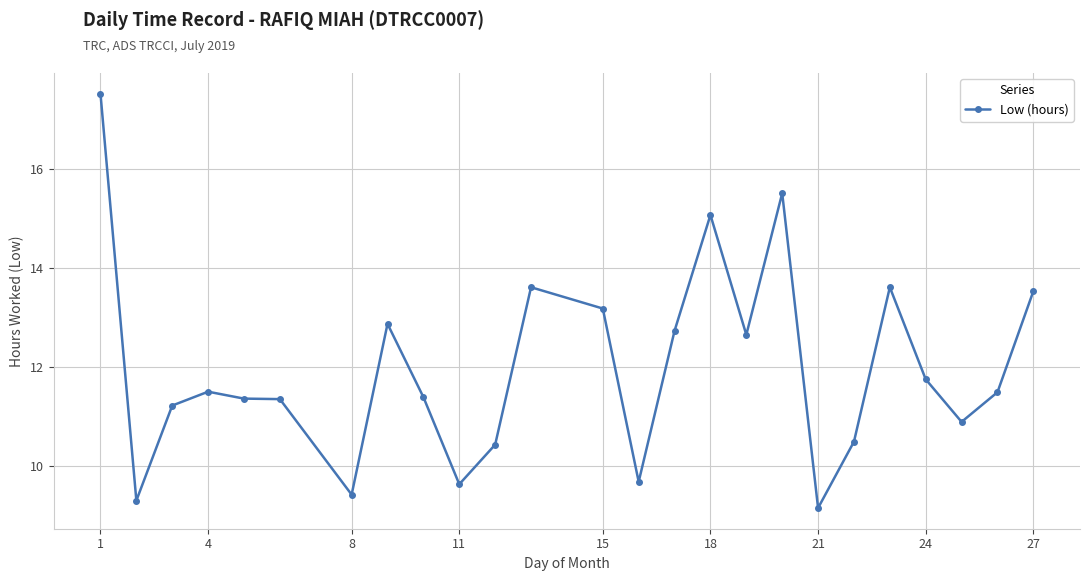

What is the smallest value displayed?

9.2